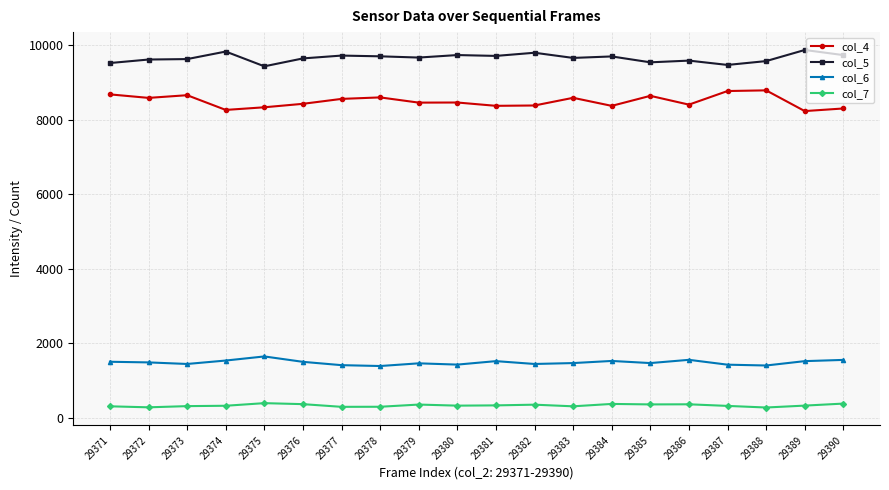

What is the smallest value displayed?

274